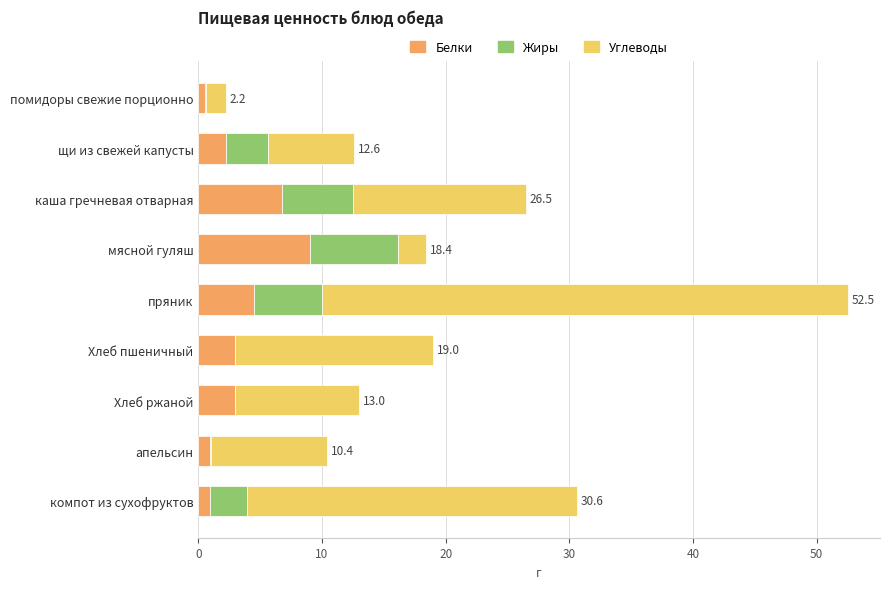

What is the maximum value for Белки?

9.0